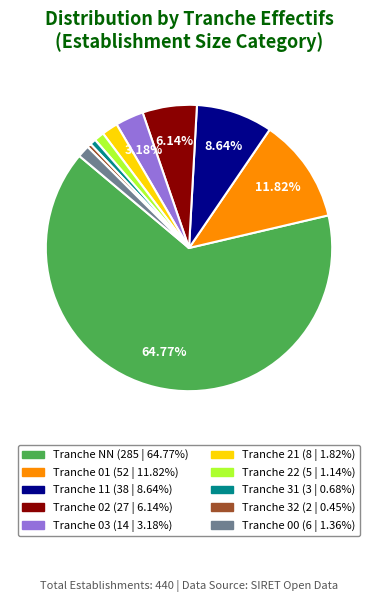

Is there a majority slice in this chart?

Yes